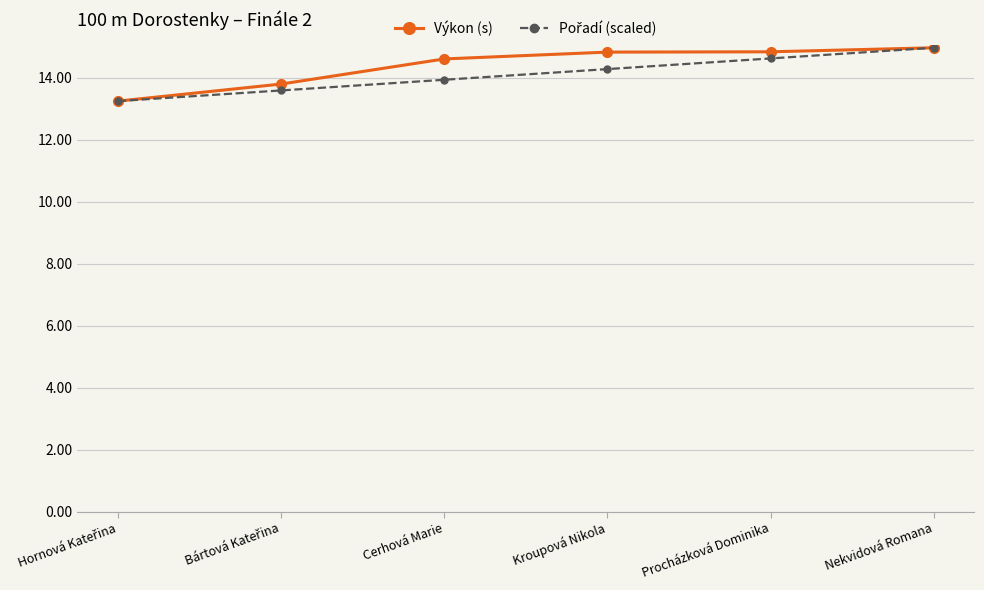

The value of Výkon (s) at Nekvidová Romana is 26.1. True or false?

False